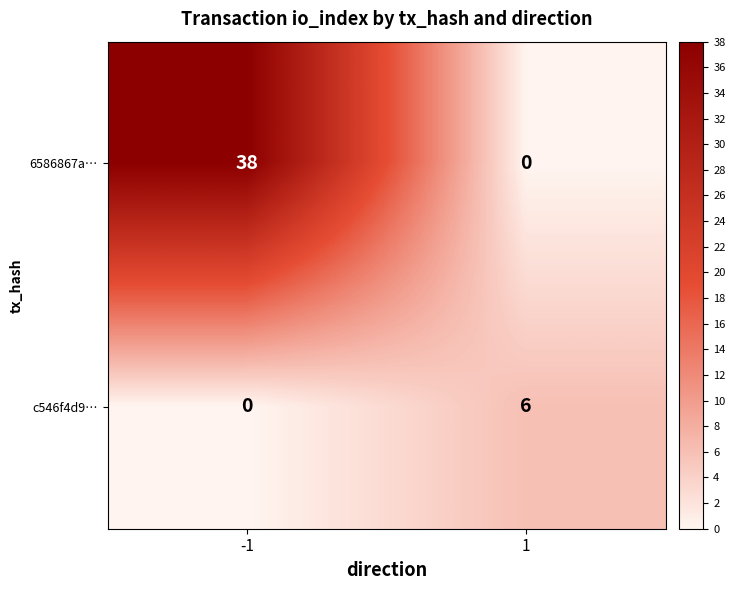

Which series has the largest range (max minus min)?

6586867a…